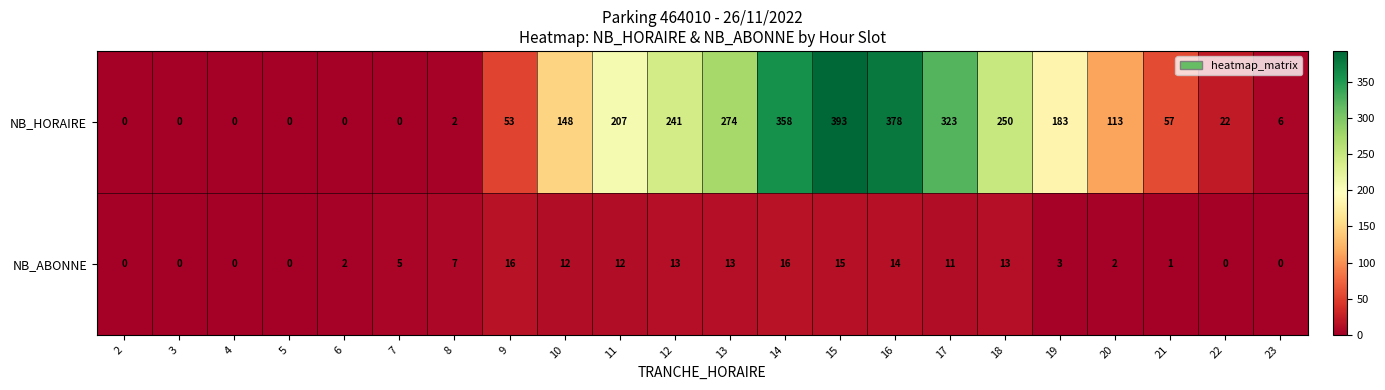

Count the number of data series in this chart.

2